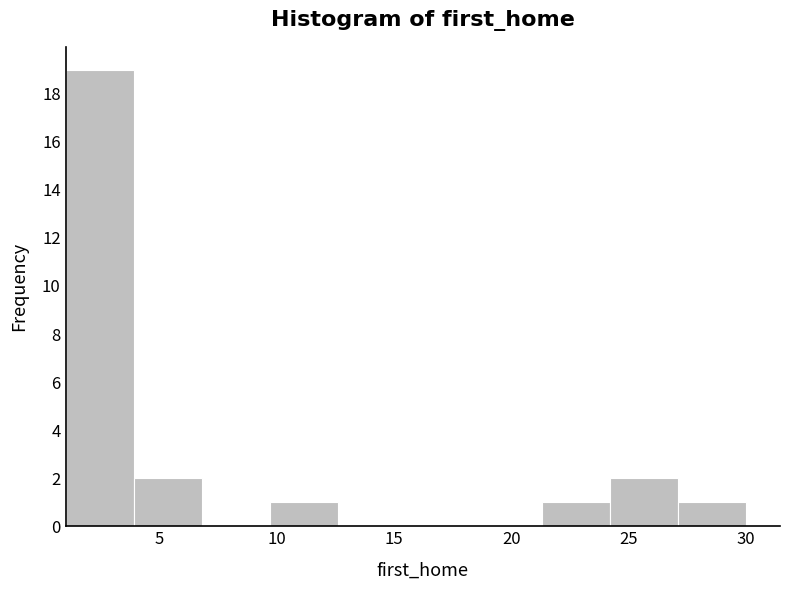

Reading left to right, transcribe this chart: for each bar, give the range it covers on the x-axis and its height. Neither the bar edges nor the heights are printed on the chart, so give them approximately, as read against the axes.

1.0 to 4.0: 19
4.0 to 7.0: 2
7.0 to 9.5: 0
9.5 to 12.5: 1
12.5 to 15.5: 0
15.5 to 18.5: 0
18.5 to 21.5: 0
21.5 to 24.0: 1
24.0 to 27.0: 2
27.0 to 30.0: 1